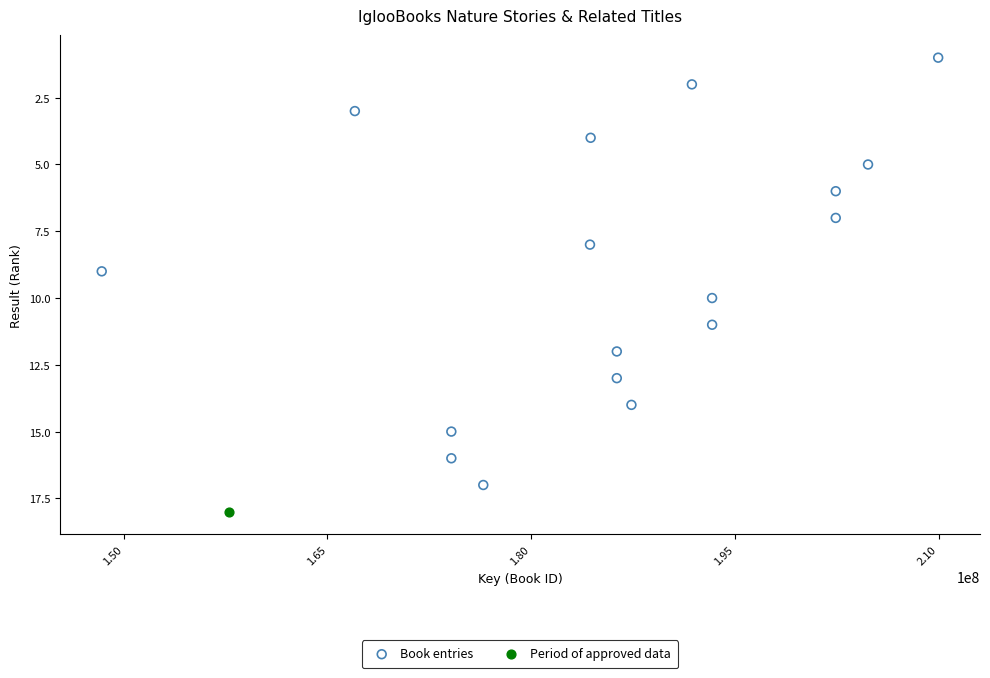

What are all the series names shown in the legend?

Book entries, Period of approved data